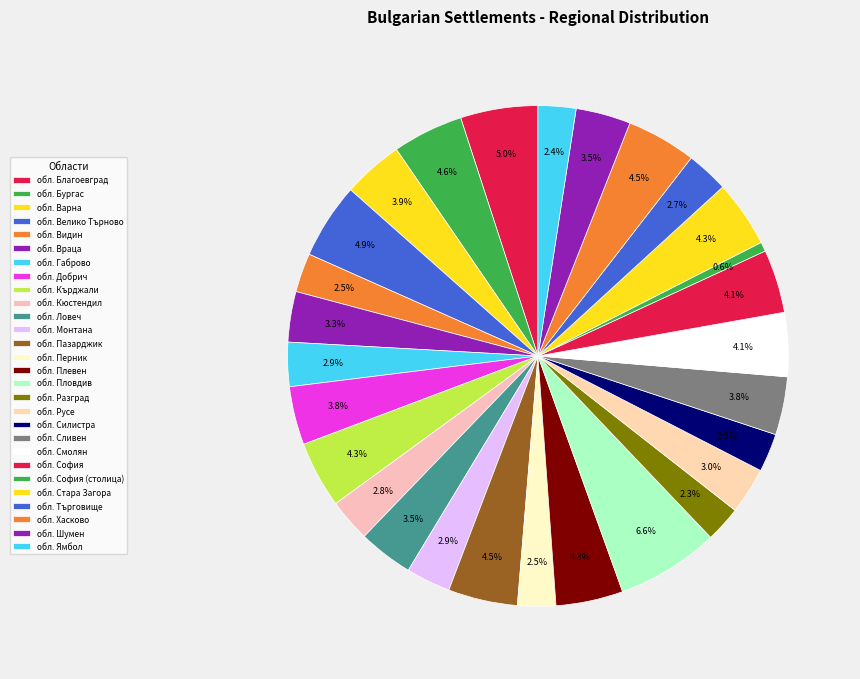

Which slice is the smallest?

обл. София (столица)